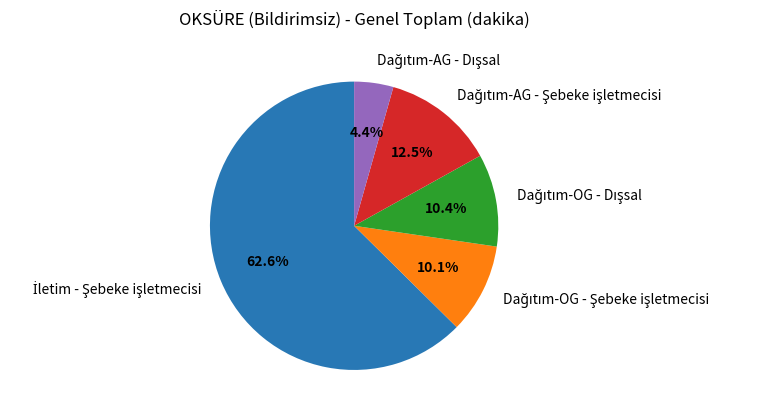

Is there any slice that represents more than half of the pie?

Yes